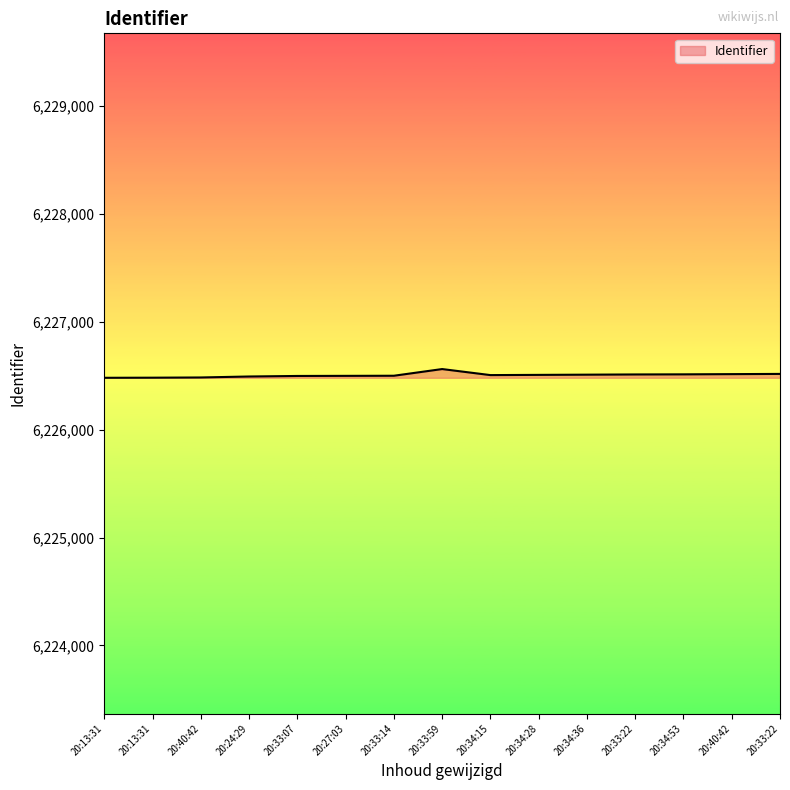

Which category has the lowest value across all series?

20:13:31